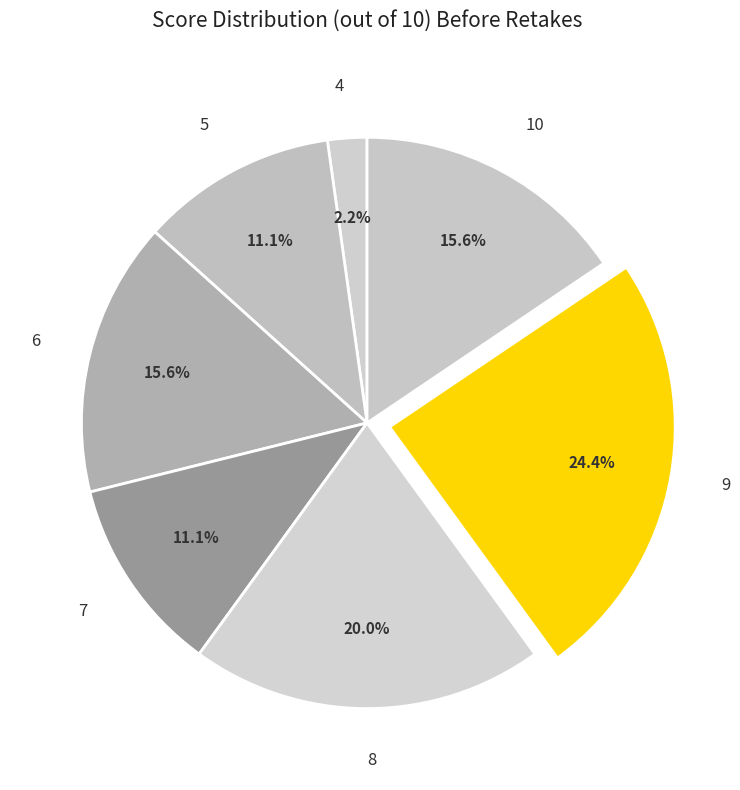

Is 7 the majority of the pie?

No